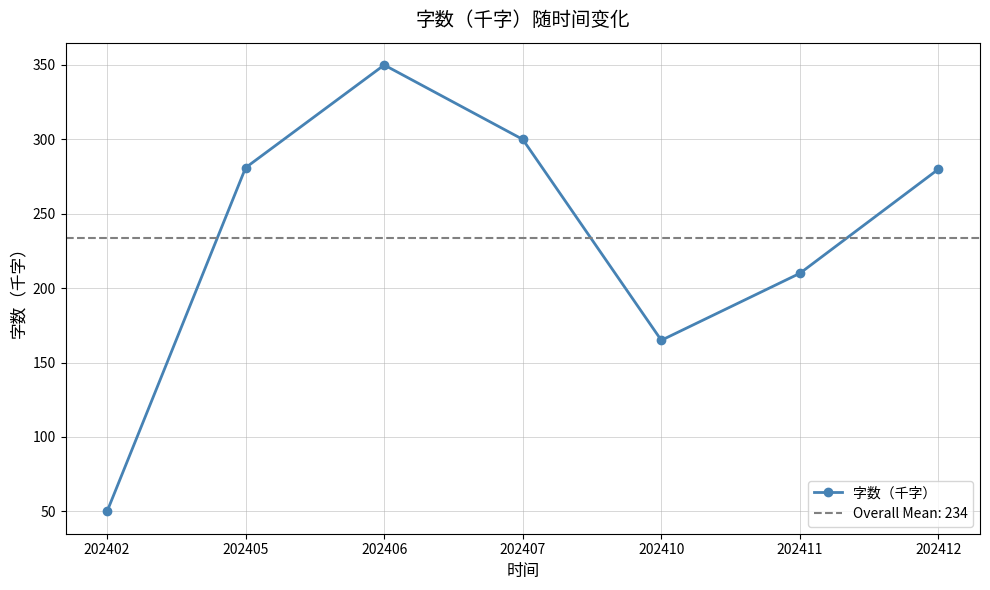

How many distinct data groups are displayed?

1